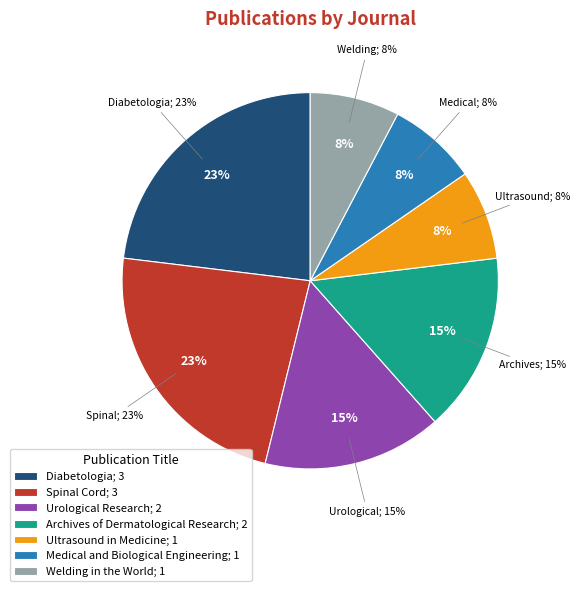

To the nearest percent, what is the difference between the largest and smallest slice percentages?

15%